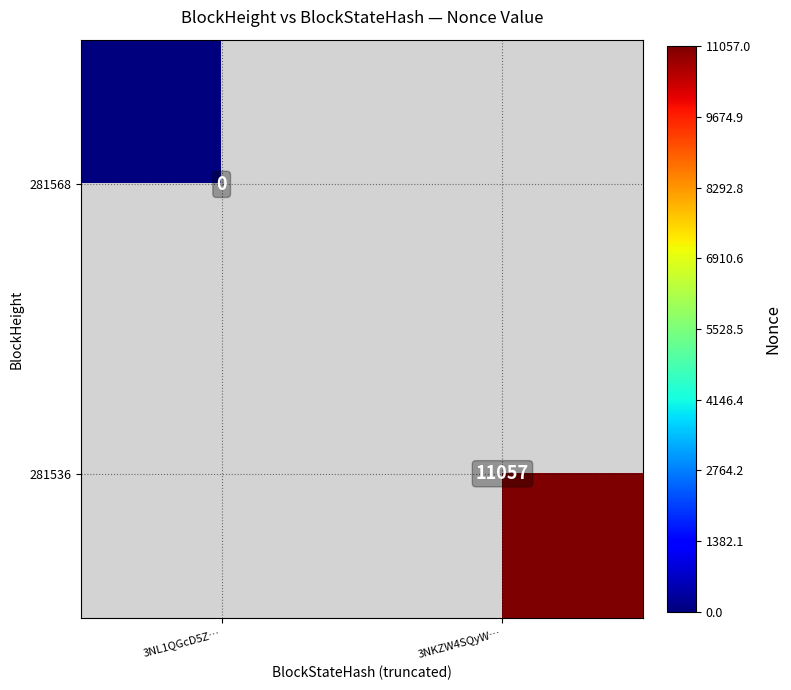

Is the value of 281568 at 3NL1QGcD5Z… greater than the value of 281536 at 3NKZW4SQyW…?

No